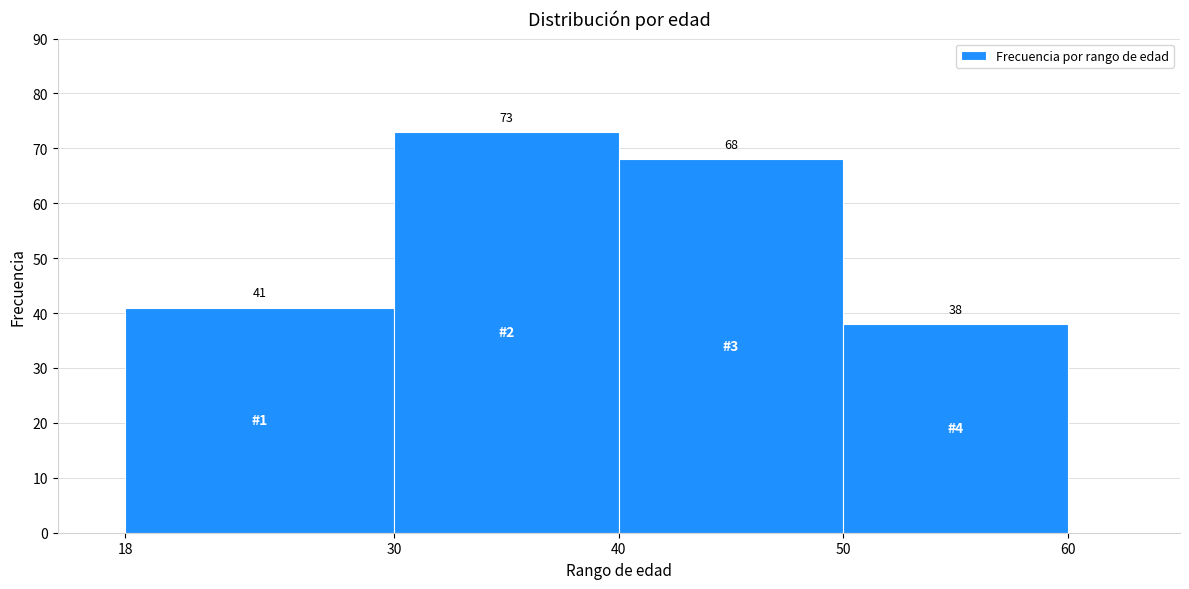

Reading left to right, transcribe this chart: for each bar, give the range it covers on the x-axis and its height.

18 to 30: 41
30 to 40: 73
40 to 50: 68
50 to 60: 38